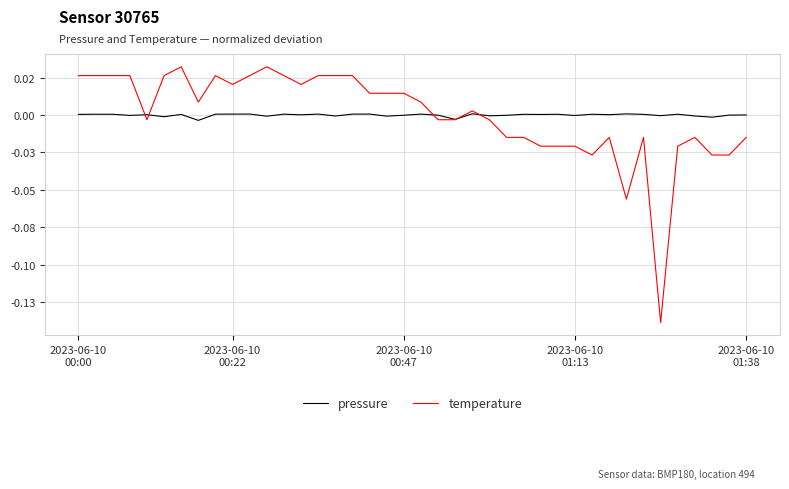

Is this an area chart (filled region under the line)?

No